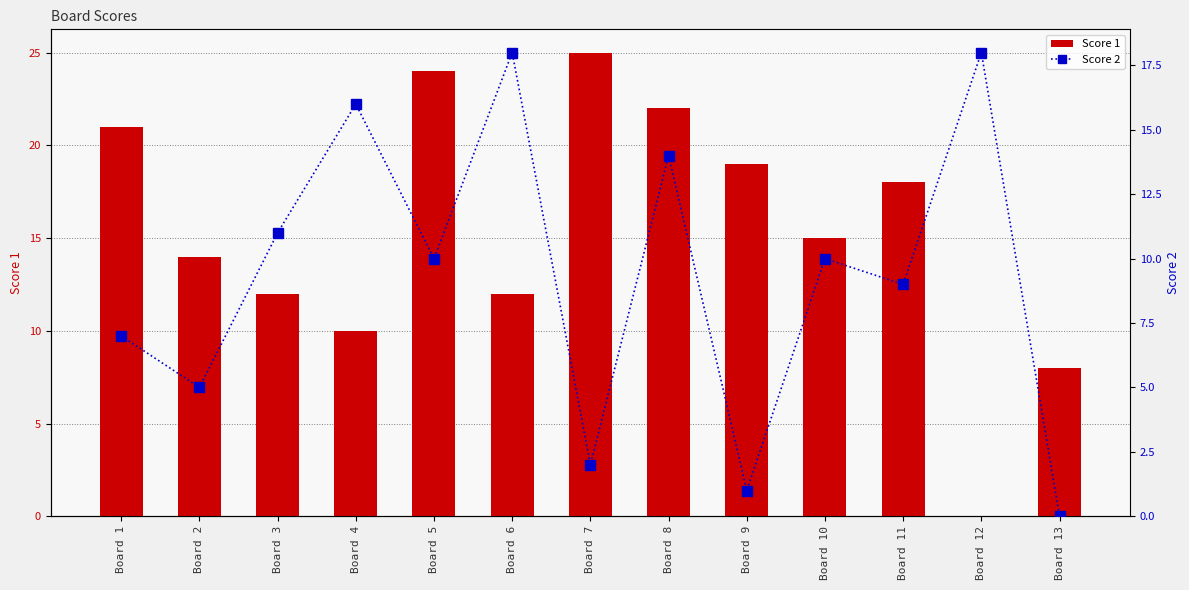

At how many categories does at least one series exceed 13?

11